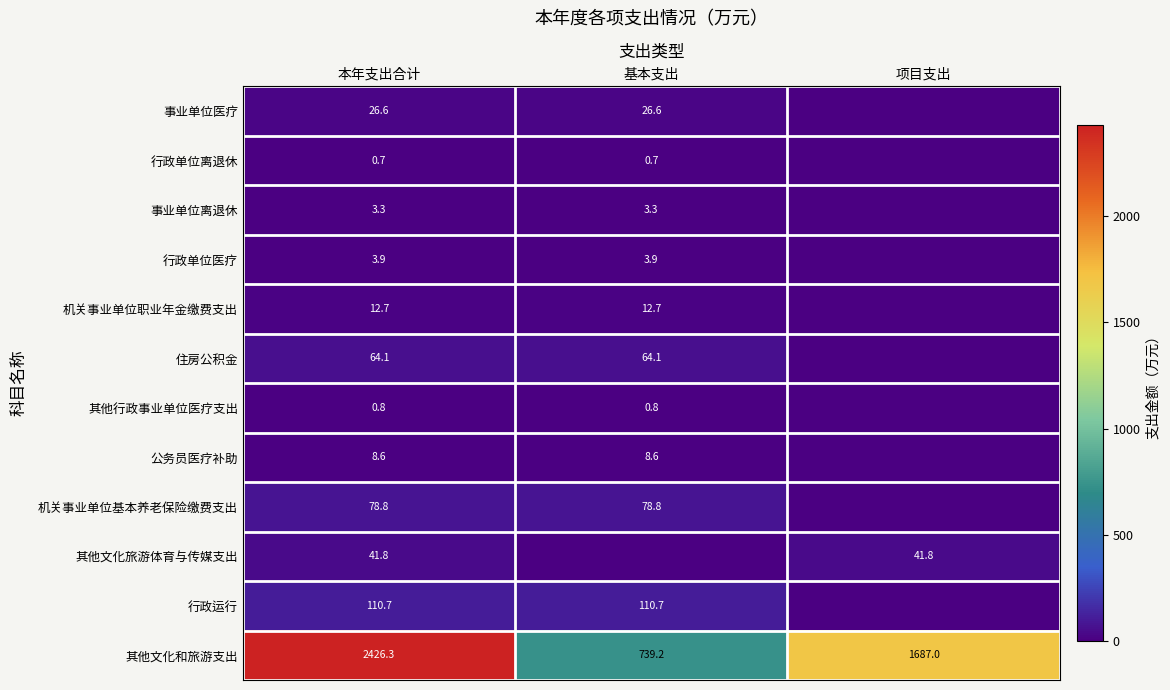

At which label is 其他文化和旅游支出 closest to 1582?

项目支出